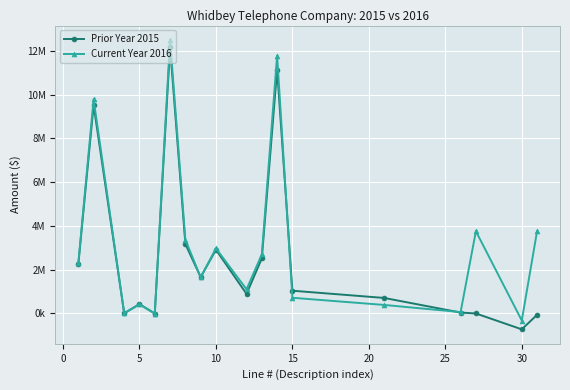

What is the difference between the maximum and minimum values in the Current Year 2016 series?

12821846